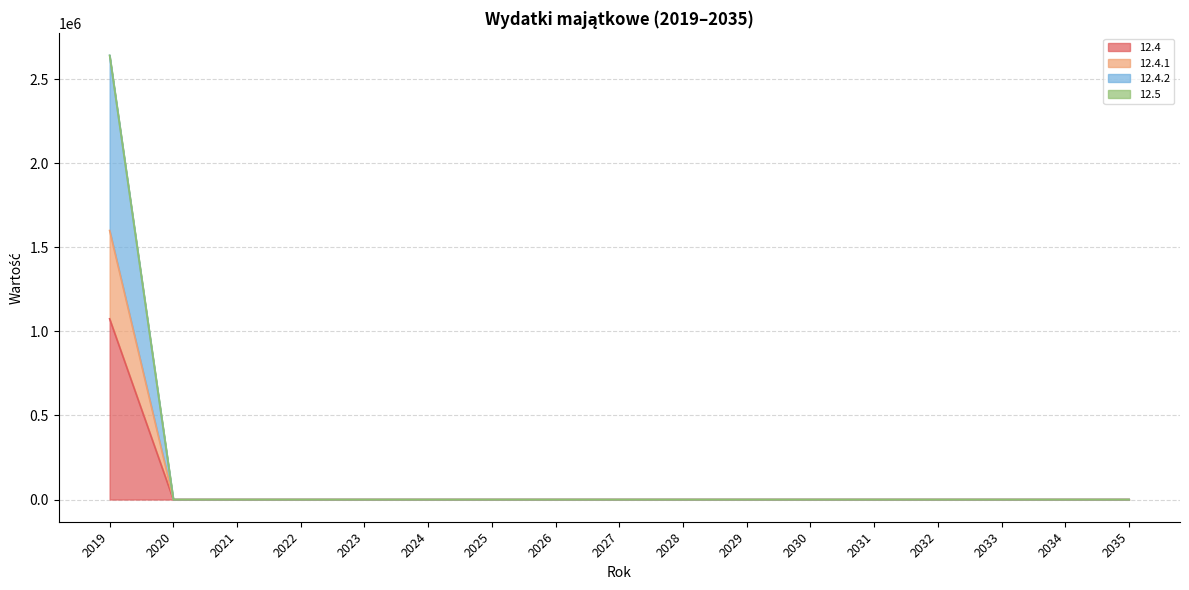

Between 2033 and 2035, which series saw the biggest shift?

12.4